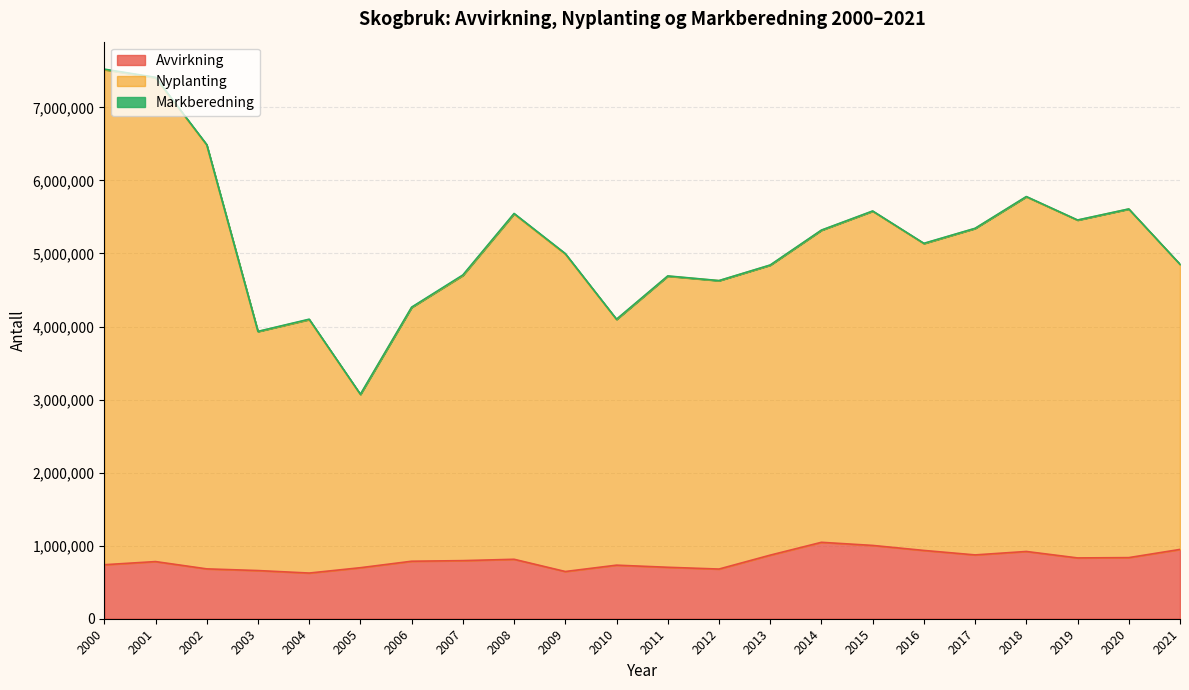

What is the approximate value of Avvirkning at 2015?

1003383